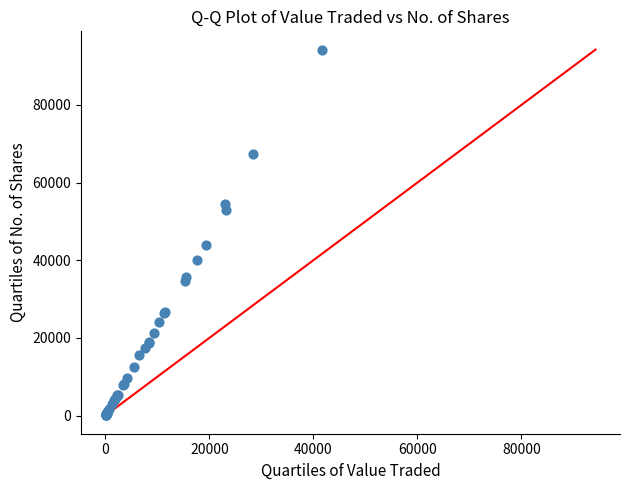

What Y value in the scatter plot is closest to 47150?

44050